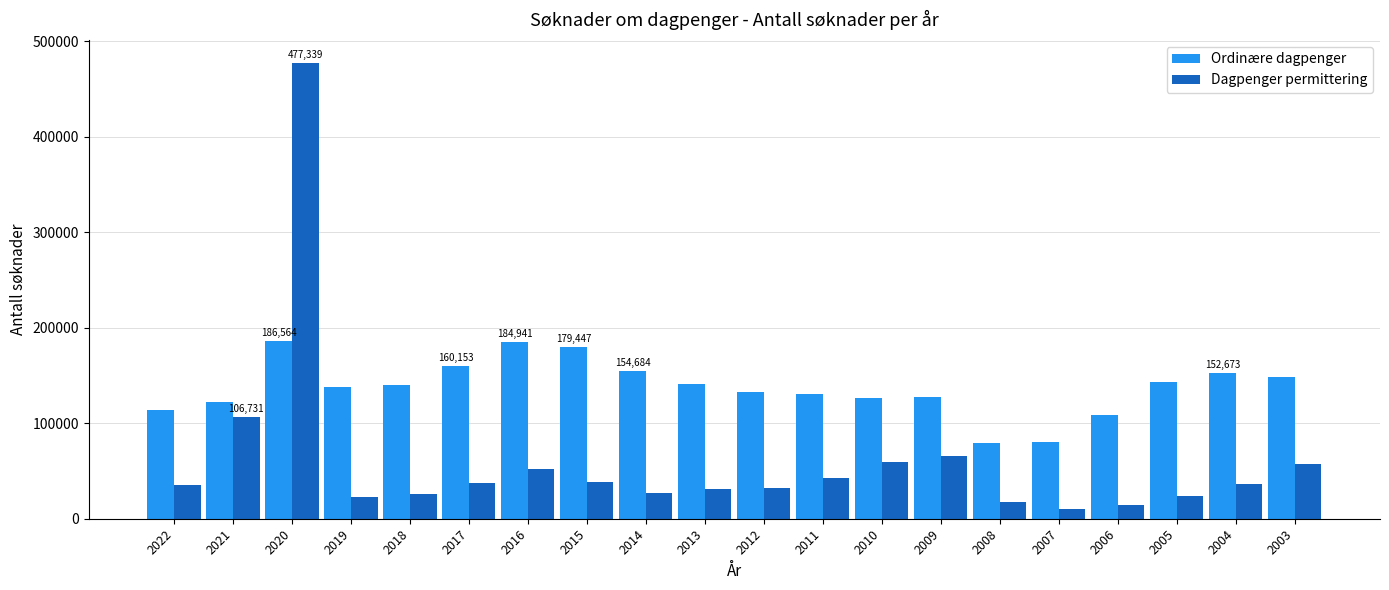

At how many categories does at least one series exceed 170234?

3